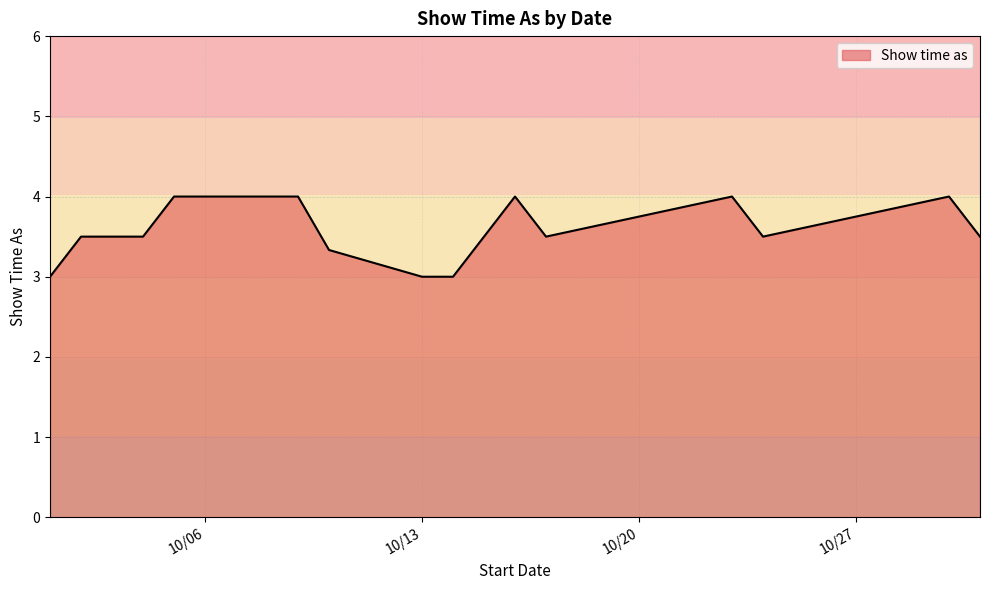

What is the greatest value displayed?

4.0